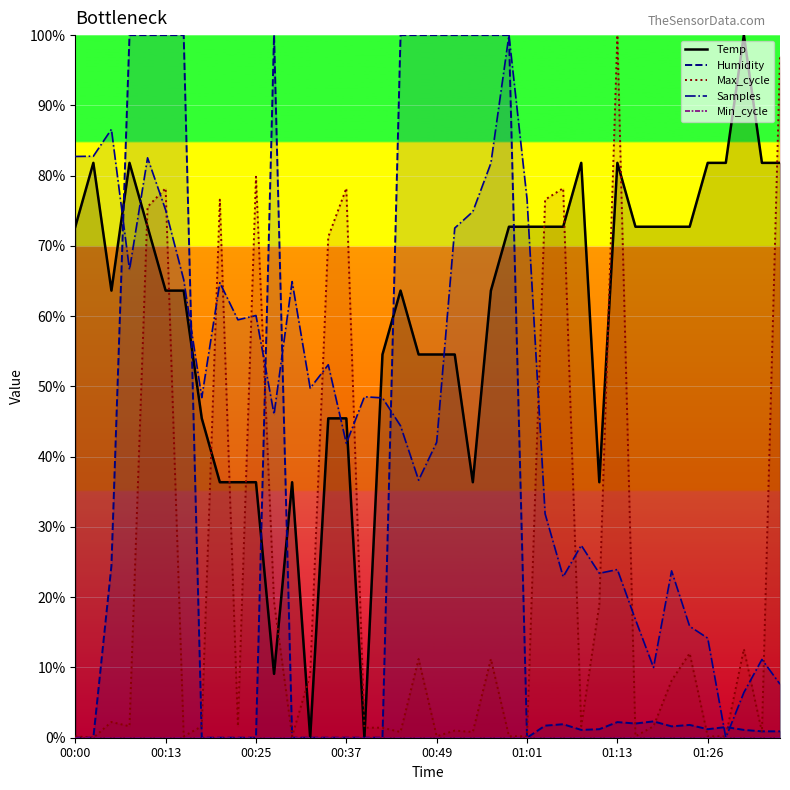

Is the value of Max_cycle at 36 greater than the value of Humidity at 18?

No